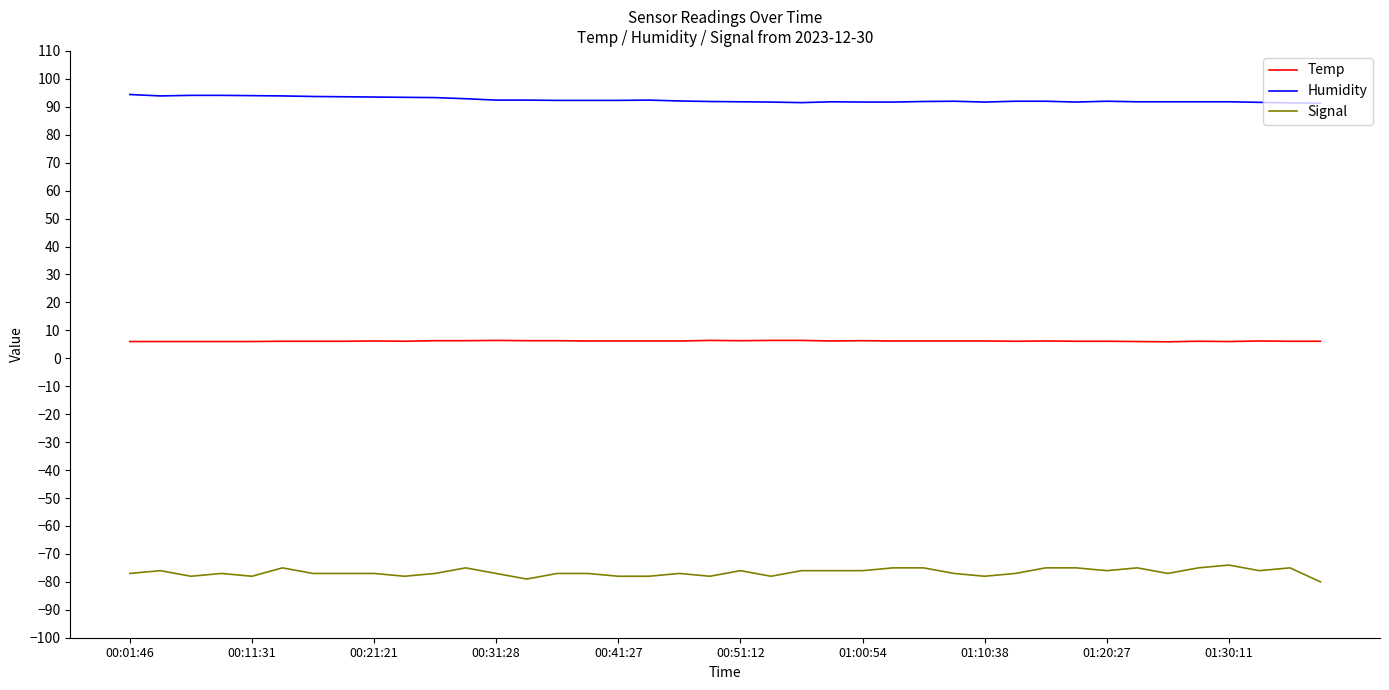

True or false: Temp and Humidity cross at least once.

False